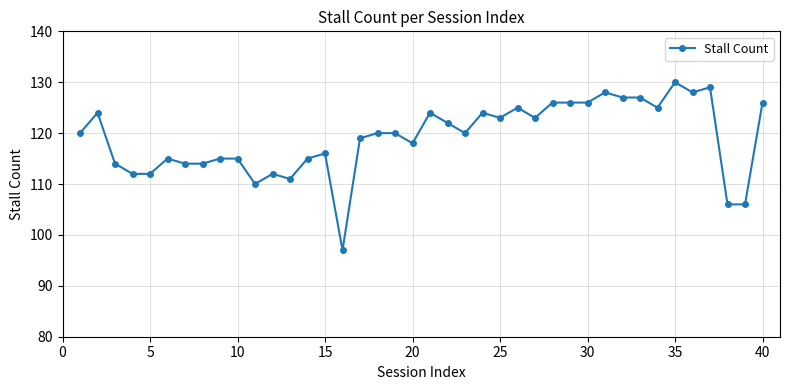

True or false: there are more than 1 points higher than both neighbors.

True